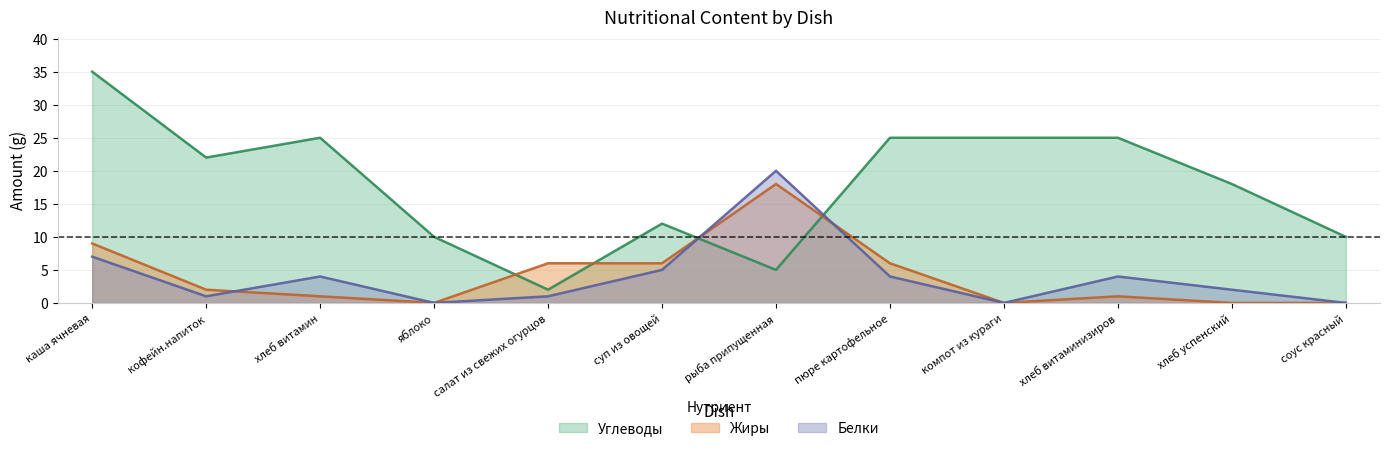

Rank the series at яблоко from lowest to highest value.

Белки, Жиры, Углеводы